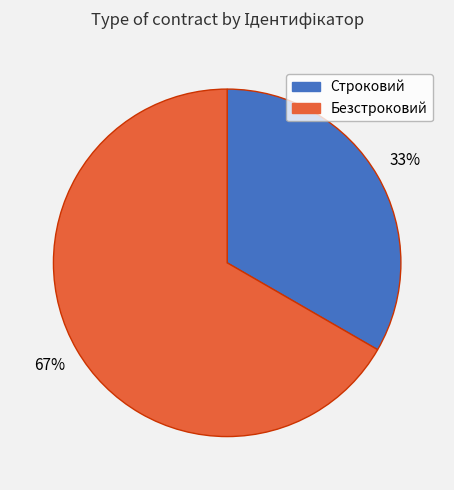

Which category has the smallest portion of the pie?

Строковий